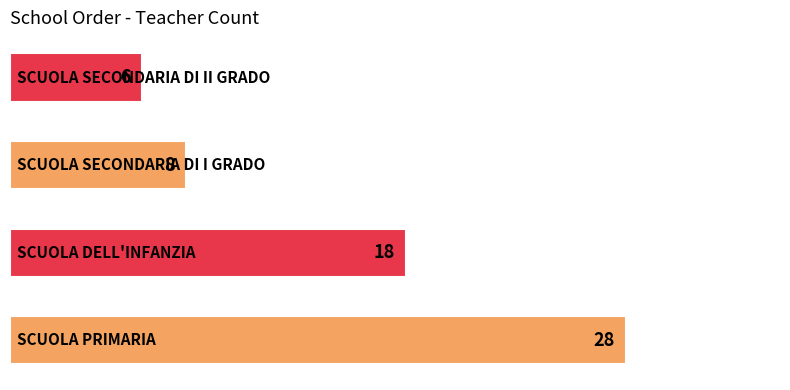

What is the difference between the maximum and minimum values?

22